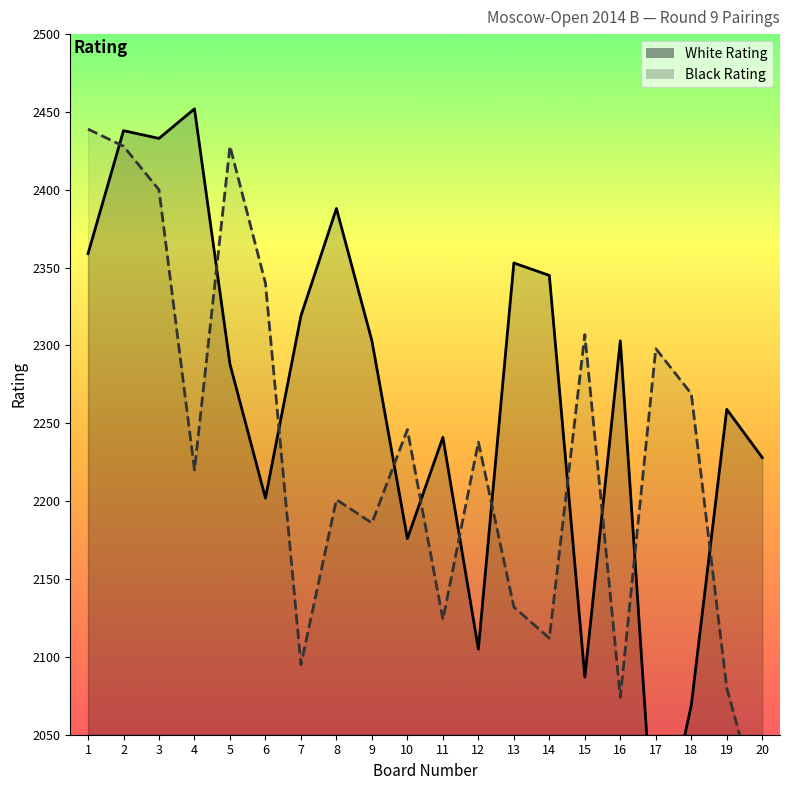

What are all the series names shown in the legend?

White Rating, Black Rating